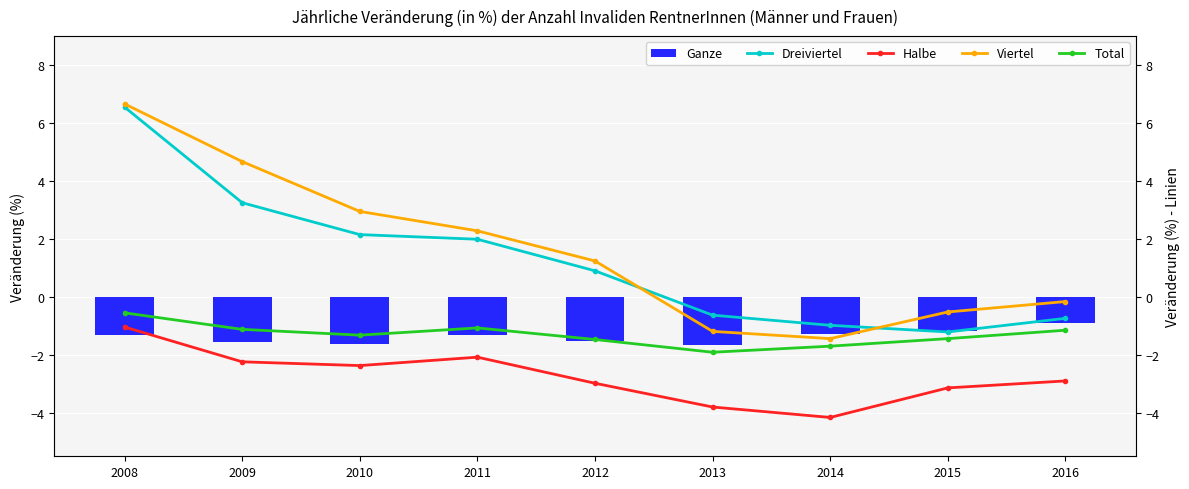

Count the Ganze values in the range -1 to 0.

1